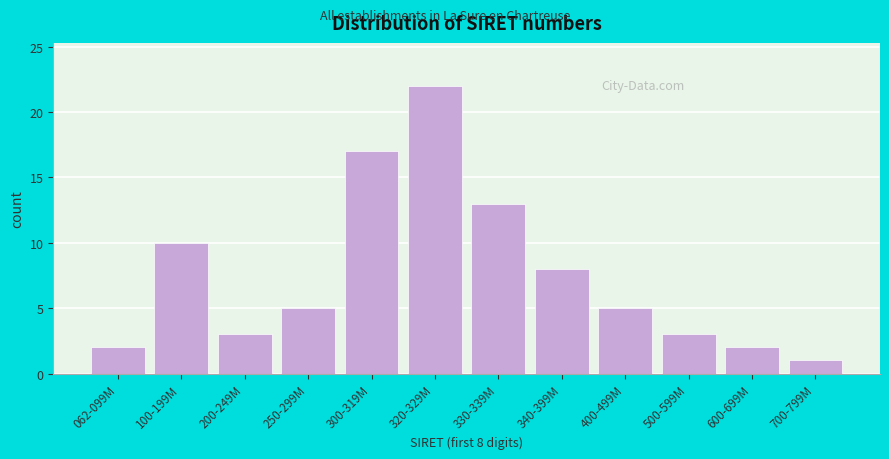

Reading left to right, what are all the values shown in this chart?

2	10	3	5	17	22	13	8	5	3	2	1